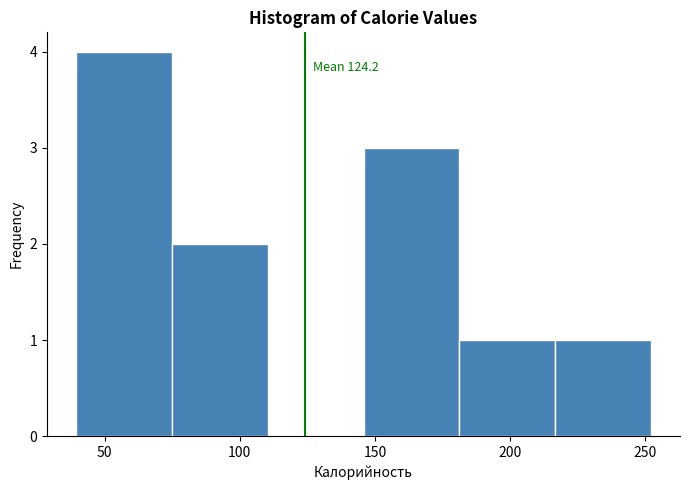

Over which range of the x-axis is the bar tallest?

40 to 75